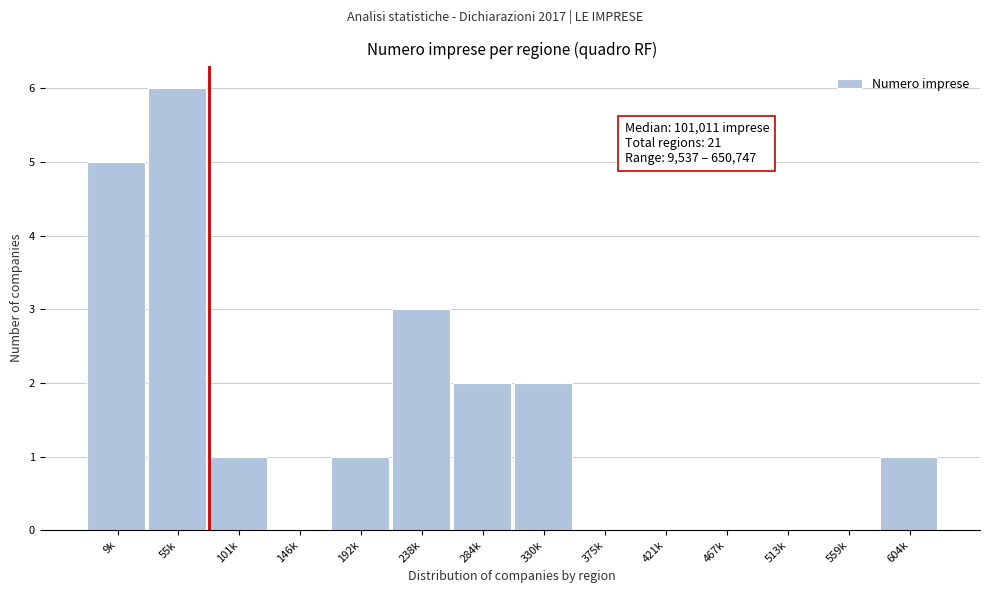

Reading right to left, extract all data points from this chart.

604k=1	559k=0	513k=0	467k=0	421k=0	375k=0	330k=2	284k=2	238k=3	192k=1	146k=0	101k=1	55k=6	9k=5